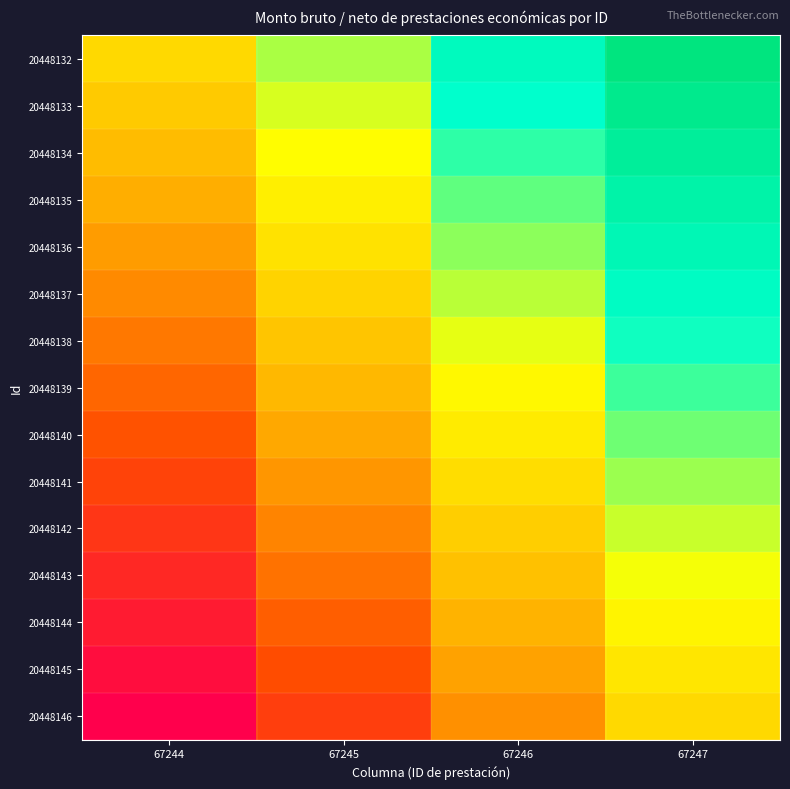

Reading left to right, what are all the values shown in this chart?

20448132: 67244=0.0	67245=0.3	67246=0.7	67247=1.0
20448133: 67244=-0.1	67245=0.3	67246=0.6	67247=0.9
20448134: 67244=-0.1	67245=0.2	67246=0.5	67247=0.9
20448135: 67244=-0.2	67245=0.1	67246=0.5	67247=0.8
20448136: 67244=-0.3	67245=0.0	67246=0.4	67247=0.7
20448137: 67244=-0.4	67245=-0.0	67246=0.3	67247=0.6
20448138: 67244=-0.4	67245=-0.1	67246=0.2	67247=0.6
20448139: 67244=-0.5	67245=-0.2	67246=0.2	67247=0.5
20448140: 67244=-0.6	67245=-0.2	67246=0.1	67247=0.4
20448141: 67244=-0.6	67245=-0.3	67246=0.0	67247=0.4
20448142: 67244=-0.7	67245=-0.4	67246=-0.0	67247=0.3
20448143: 67244=-0.8	67245=-0.5	67246=-0.1	67247=0.2
20448144: 67244=-0.9	67245=-0.5	67246=-0.2	67247=0.1
20448145: 67244=-0.9	67245=-0.6	67246=-0.3	67247=0.1
20448146: 67244=-1.0	67245=-0.7	67246=-0.3	67247=0.0